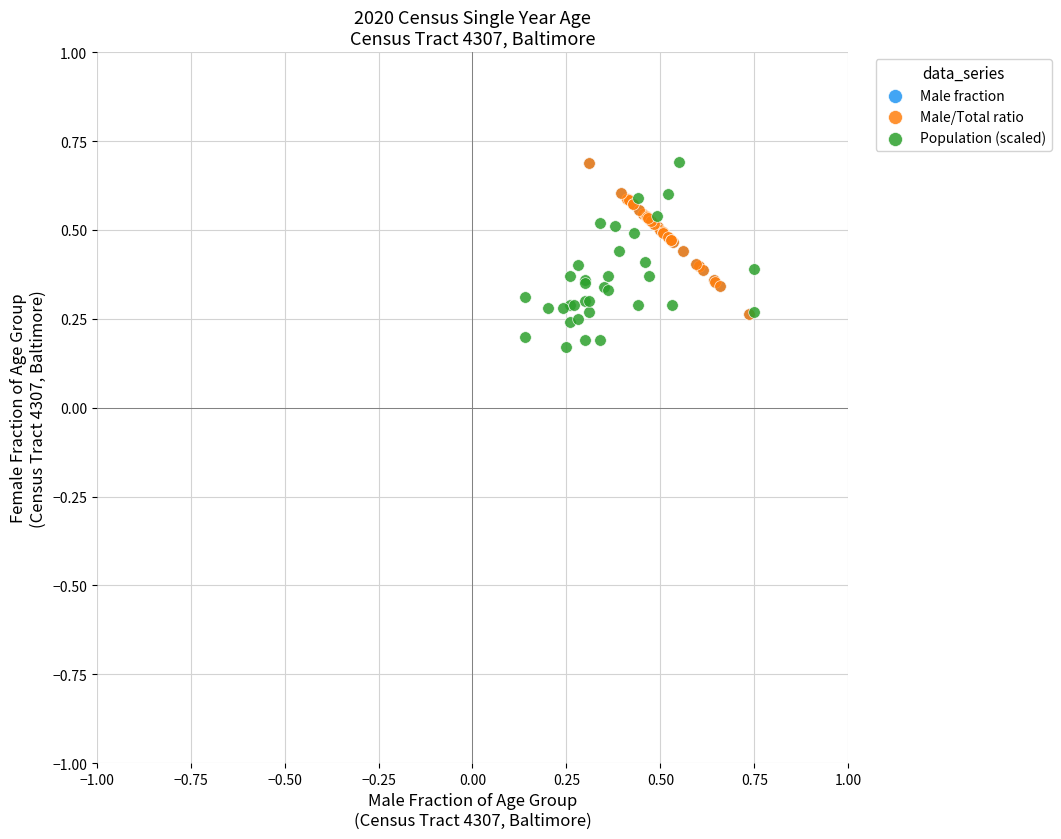

What are all the series names shown in the legend?

Male fraction, Male/Total ratio, Population (scaled)